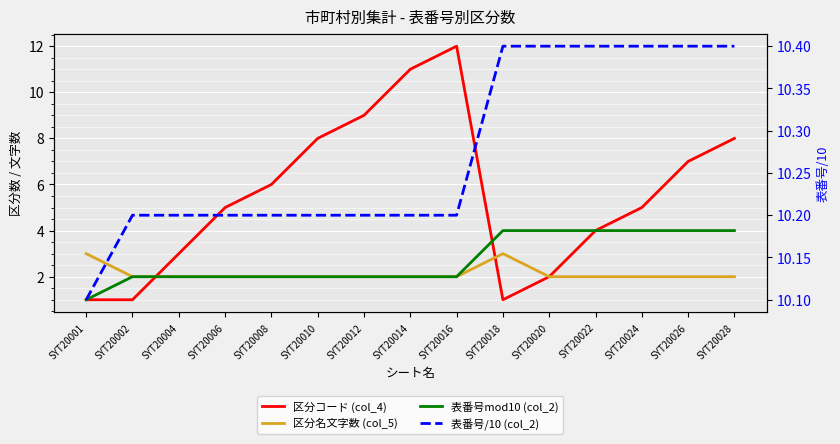

What are all the series names shown in the legend?

区分コード (col_4), 区分名文字数 (col_5), 表番号mod10 (col_2), 表番号/10 (col_2)